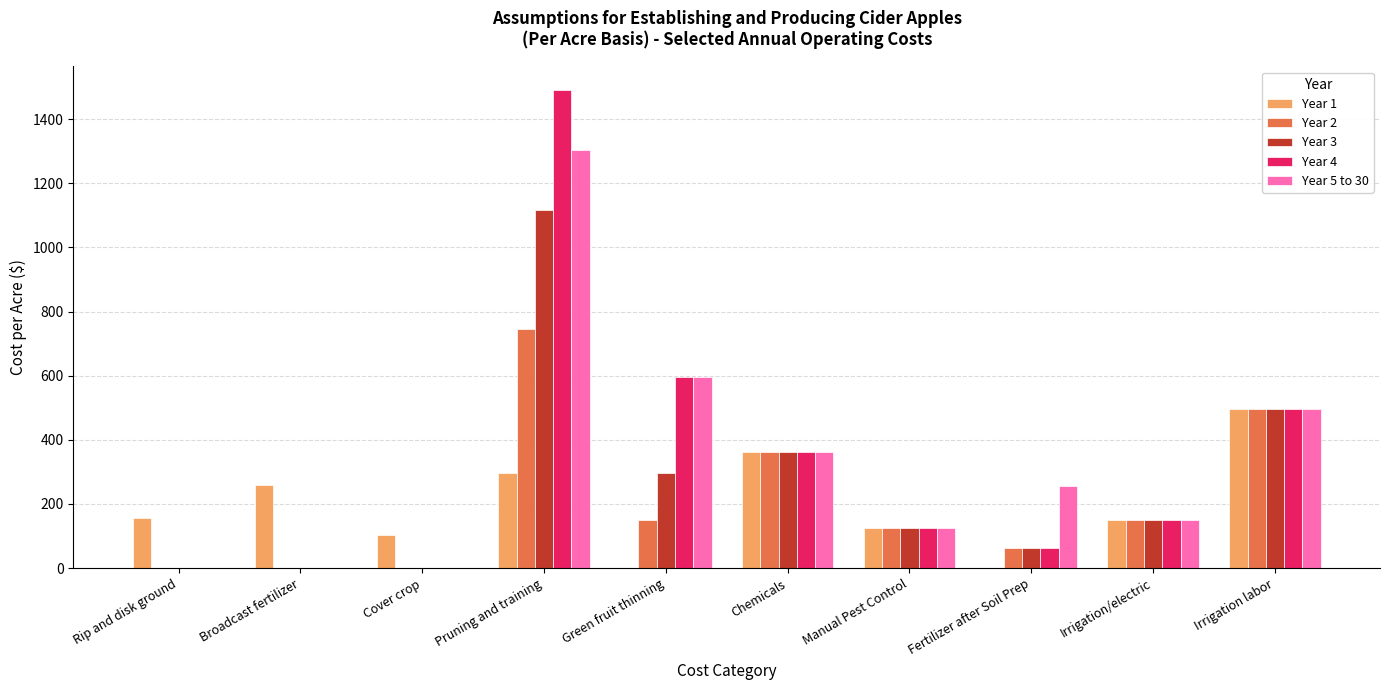

Are the bars grouped side by side (vs. stacked)?

Yes